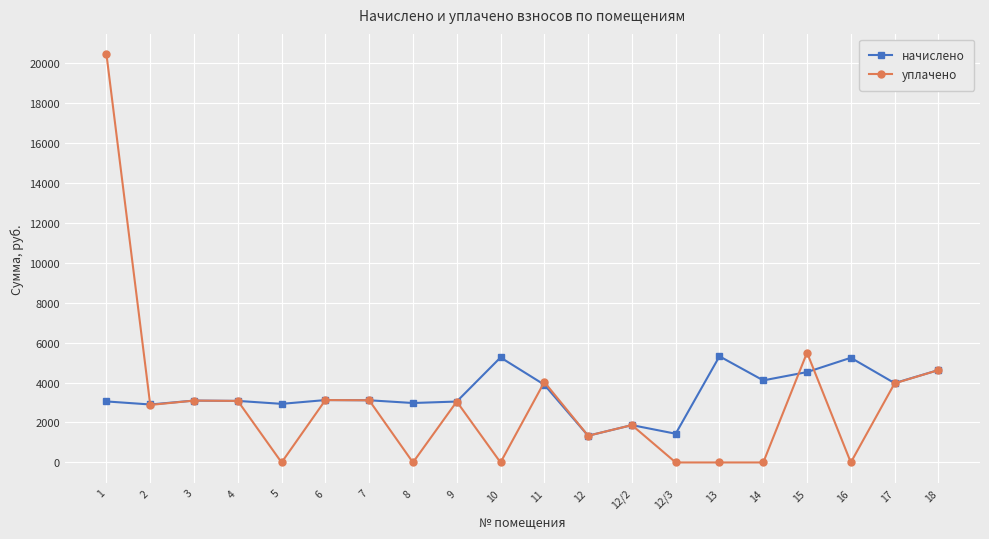

In начислено, how many points are lower than both neighbors (excluding endpoints)?

7